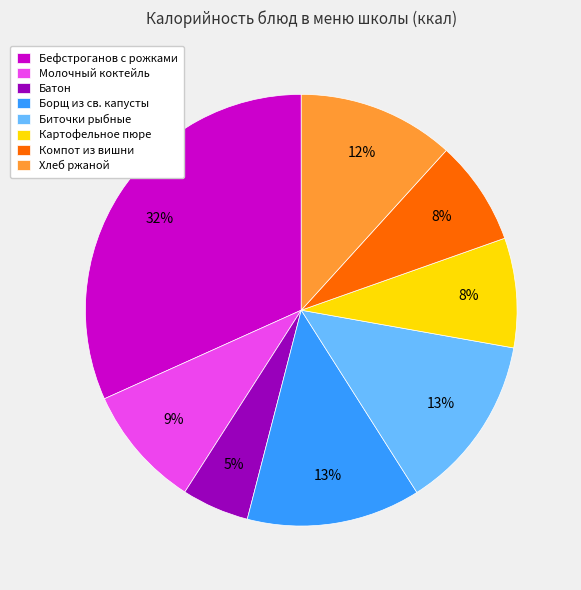

Is it true that Борщ из св. капусты is 13% of the pie?

True